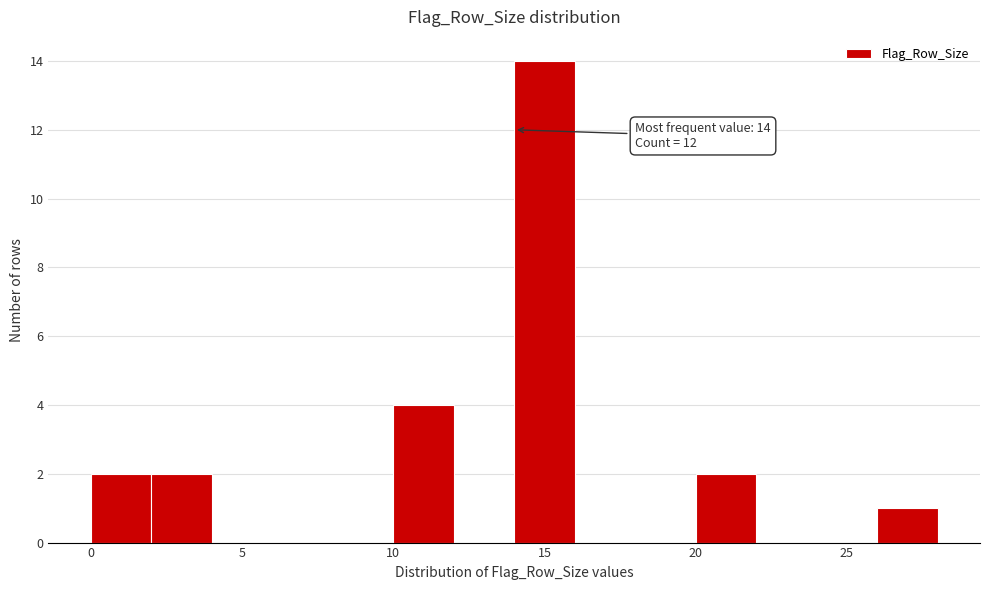

Which range on the x-axis has the tallest bar?

14 to 16